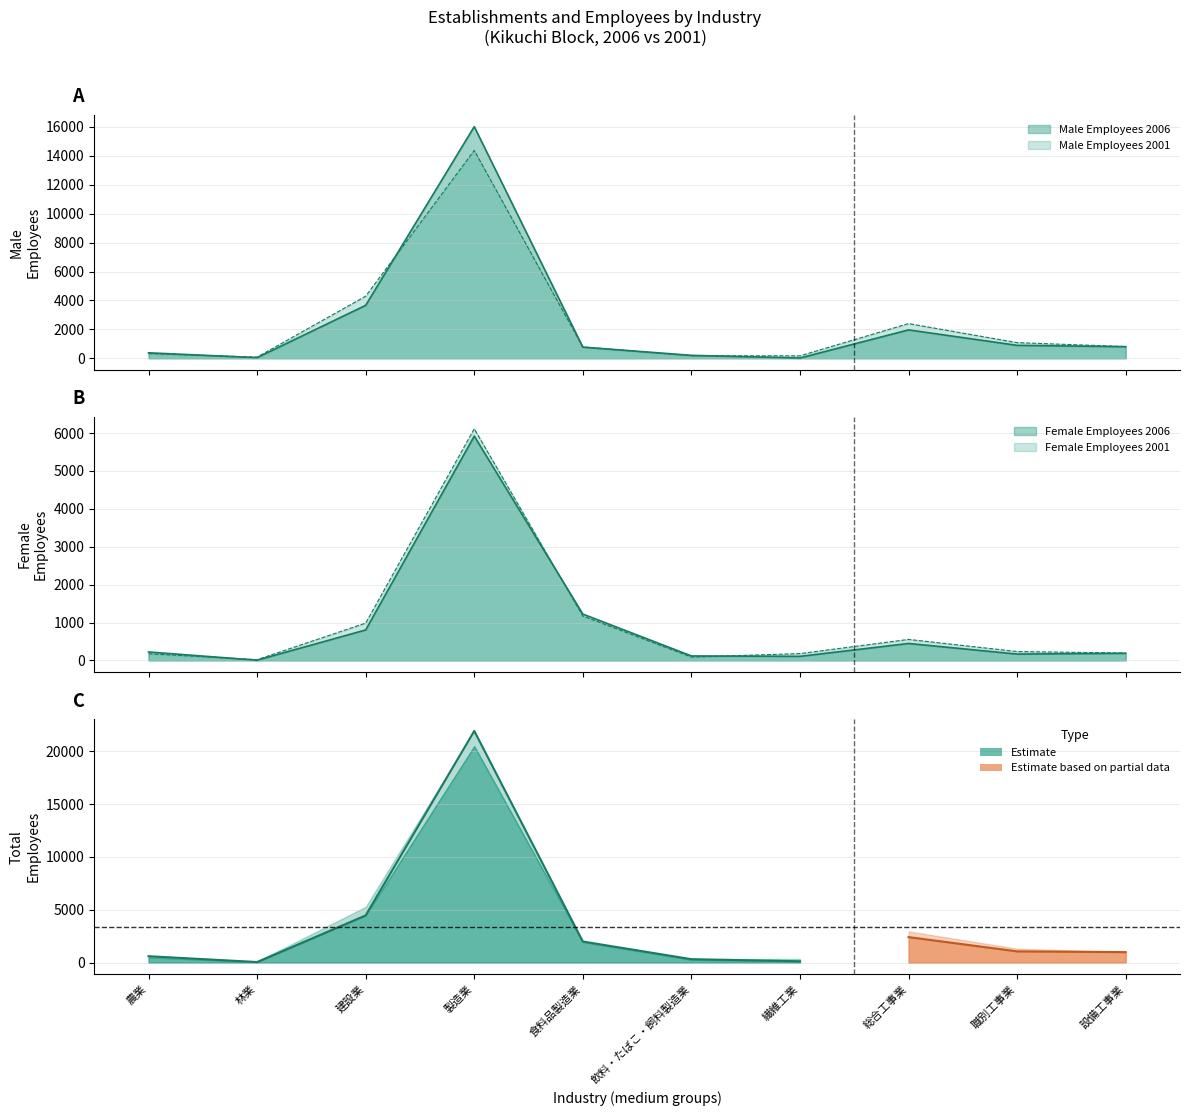

True or false: Female Employees 2001 and Male Employees 2001 intersect in this chart.

True